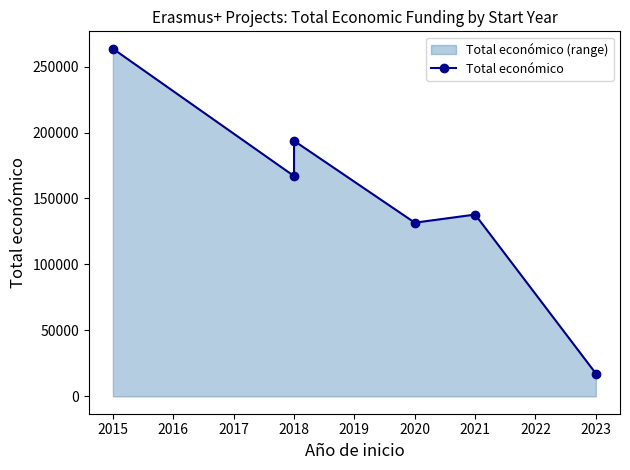

Count the number of data series in this chart.

1